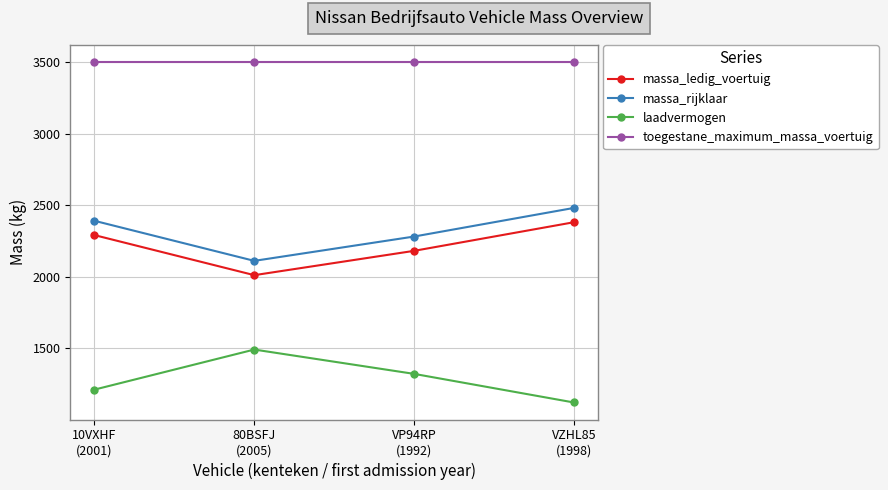

Rank the series by their maximum value, from highest to lowest.

toegestane_maximum_massa_voertuig, massa_rijklaar, massa_ledig_voertuig, laadvermogen